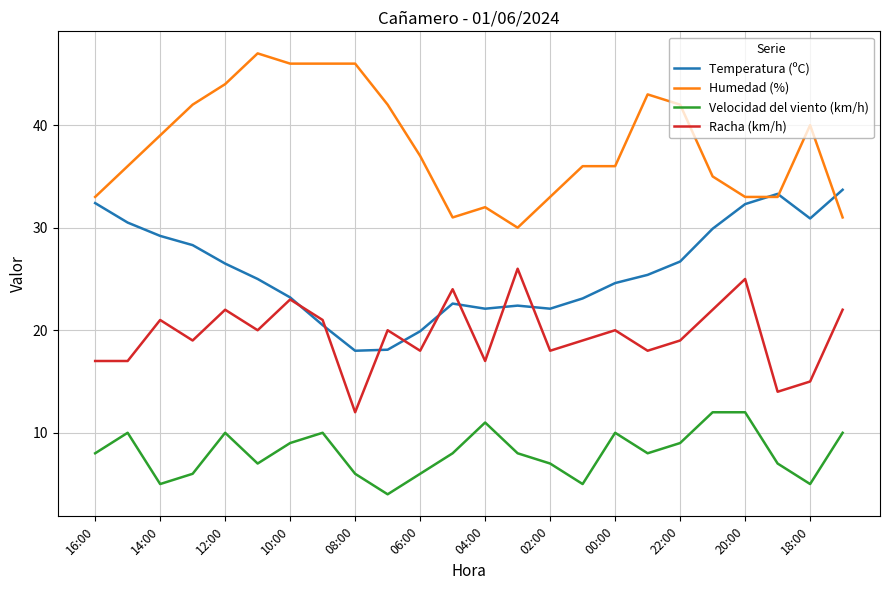

Rank the series by their maximum value, from highest to lowest.

Humedad (%), Temperatura (ºC), Racha (km/h), Velocidad del viento (km/h)